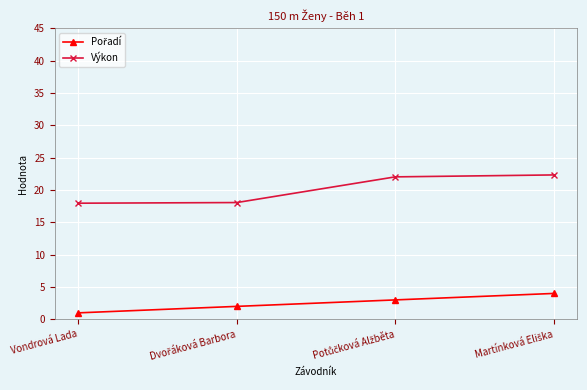

What is the label of the 1st point from the left?

Vondrová Lada